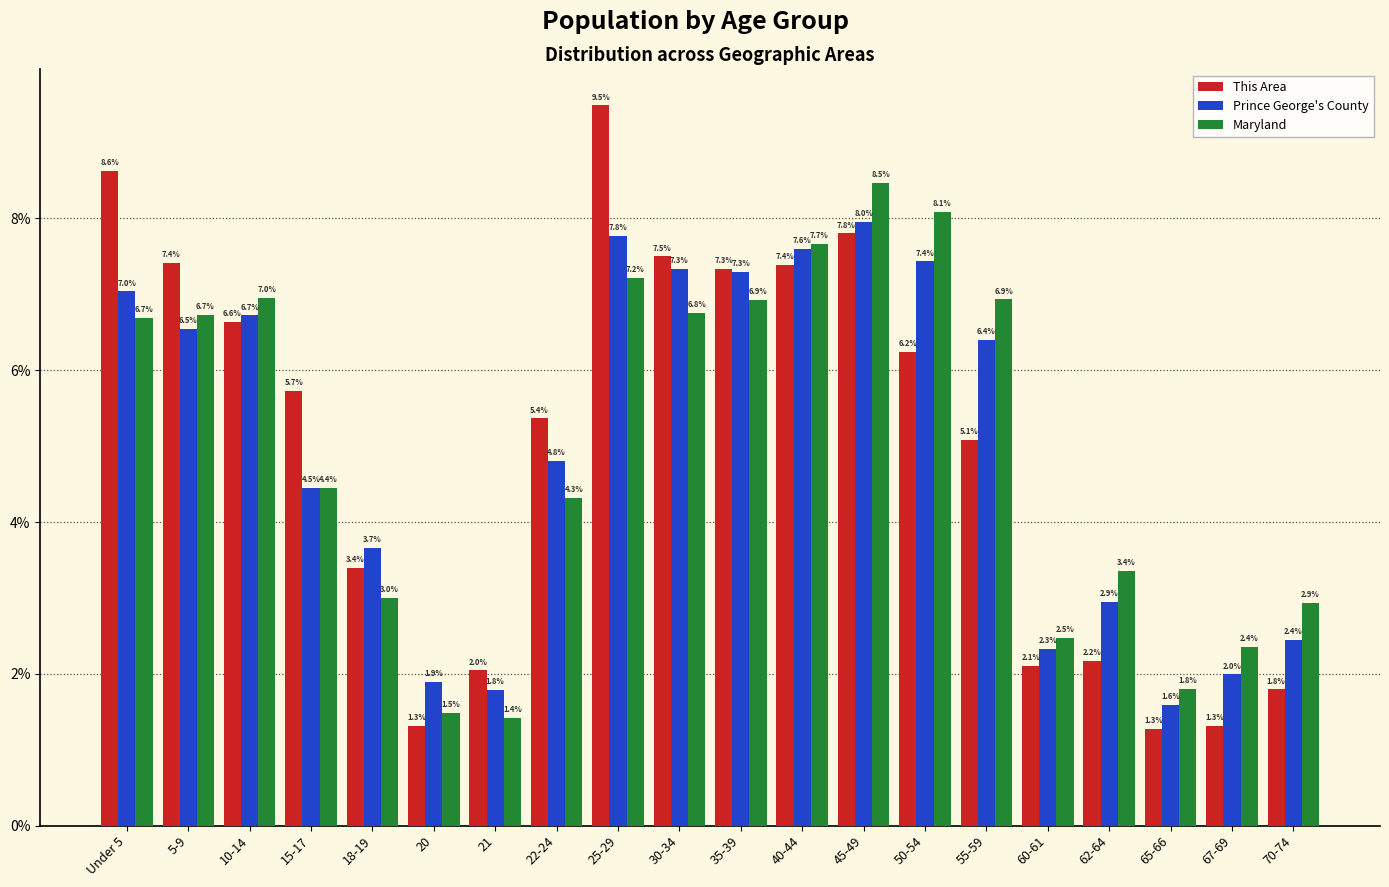

Reading left to right, extract all data points from this chart.

This Area: Under 5=8.6	5-9=7.4	10-14=6.6	15-17=5.7	18-19=3.4	20=1.3	21=2.0	22-24=5.4	25-29=9.5	30-34=7.5	35-39=7.3	40-44=7.4	45-49=7.8	50-54=6.2	55-59=5.1	60-61=2.1	62-64=2.2	65-66=1.3	67-69=1.3	70-74=1.8
Prince George's County: Under 5=7.0	5-9=6.5	10-14=6.7	15-17=4.5	18-19=3.7	20=1.9	21=1.8	22-24=4.8	25-29=7.8	30-34=7.3	35-39=7.3	40-44=7.6	45-49=8.0	50-54=7.4	55-59=6.4	60-61=2.3	62-64=2.9	65-66=1.6	67-69=2.0	70-74=2.4
Maryland: Under 5=6.7	5-9=6.7	10-14=7.0	15-17=4.4	18-19=3.0	20=1.5	21=1.4	22-24=4.3	25-29=7.2	30-34=6.8	35-39=6.9	40-44=7.7	45-49=8.5	50-54=8.1	55-59=6.9	60-61=2.5	62-64=3.4	65-66=1.8	67-69=2.4	70-74=2.9